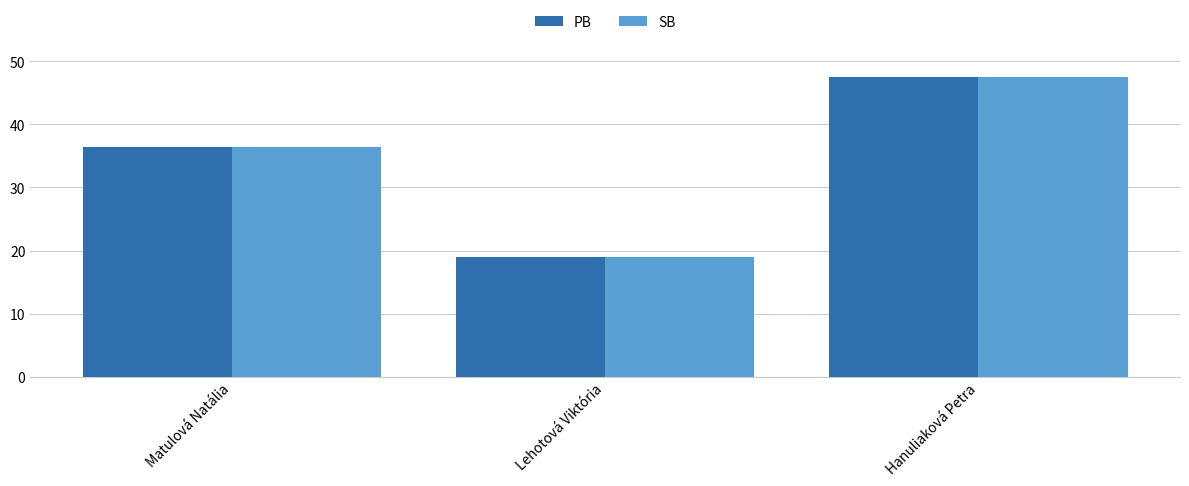

What is the highest value of the SB series?

47.6